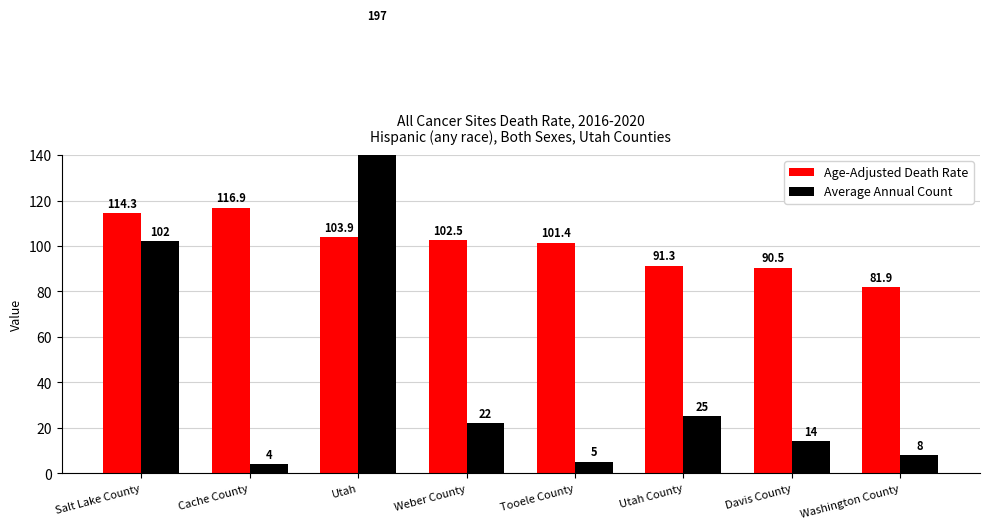

The value of Age-Adjusted Death Rate at Salt Lake County is 161.9. True or false?

False